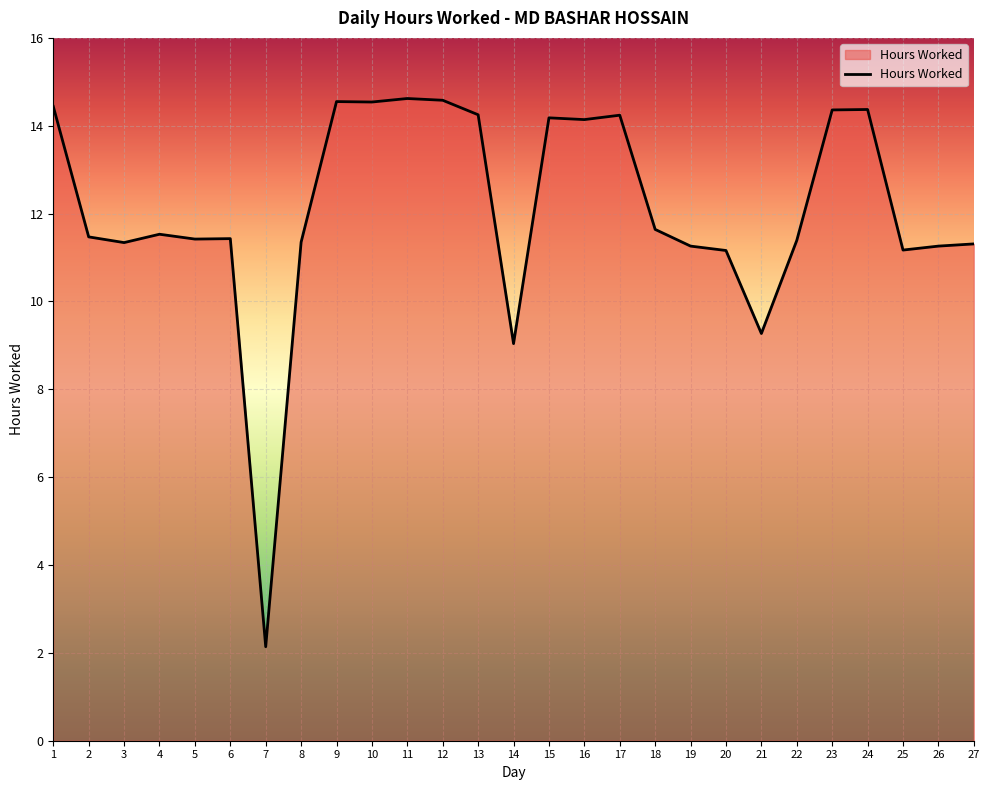

What is the greatest value displayed?

14.6